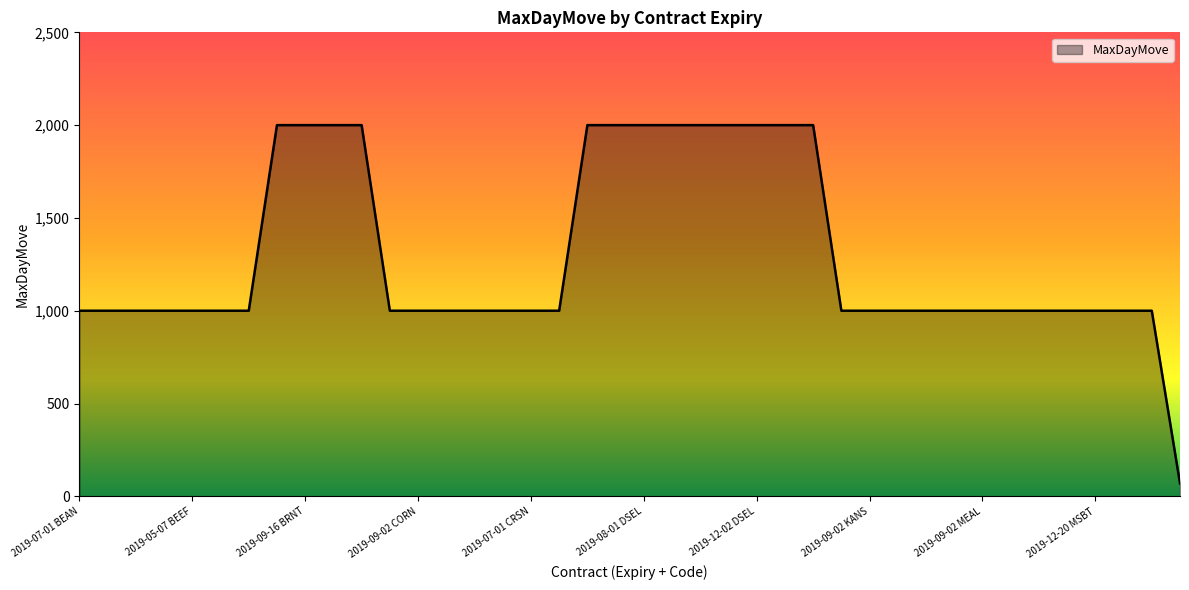

Does the chart display data point markers on the line(s)?

No